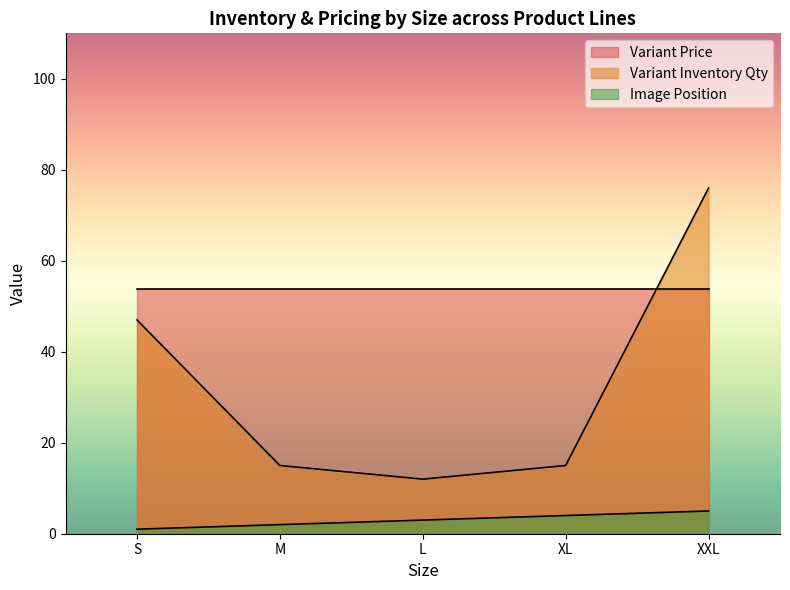

The value of Image Position at XXL is 9. True or false?

False